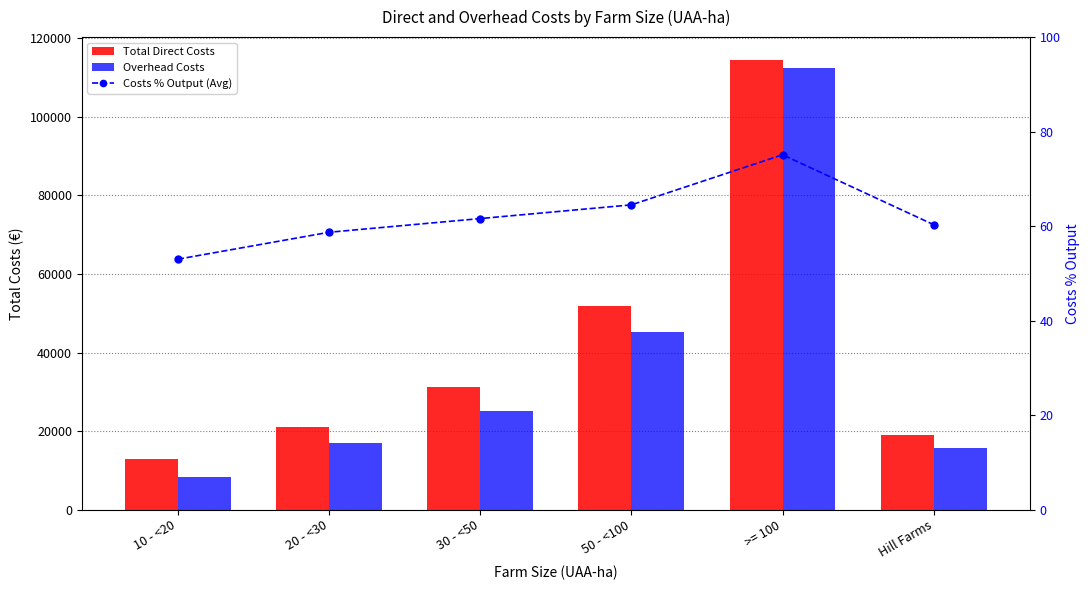

What is the greatest value displayed?

114556.0